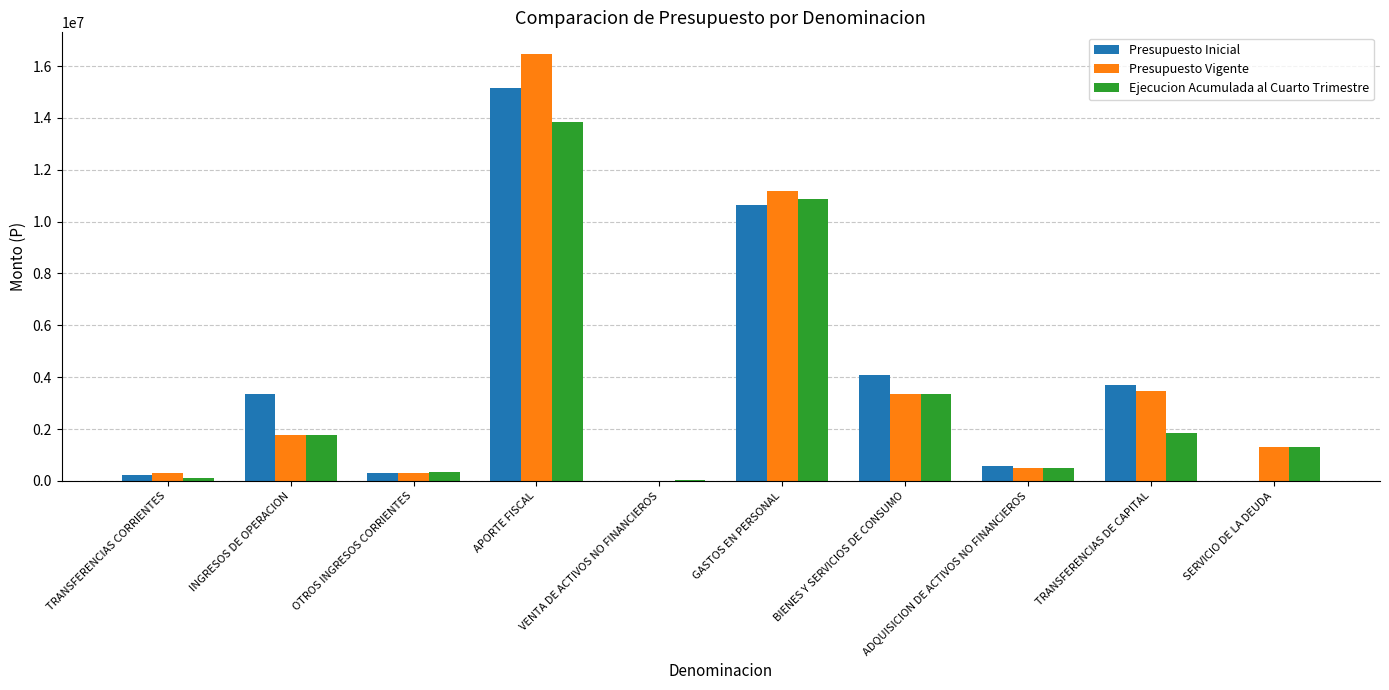

The value of Presupuesto Vigente at GASTOS EN PERSONAL is 11181891. True or false?

True